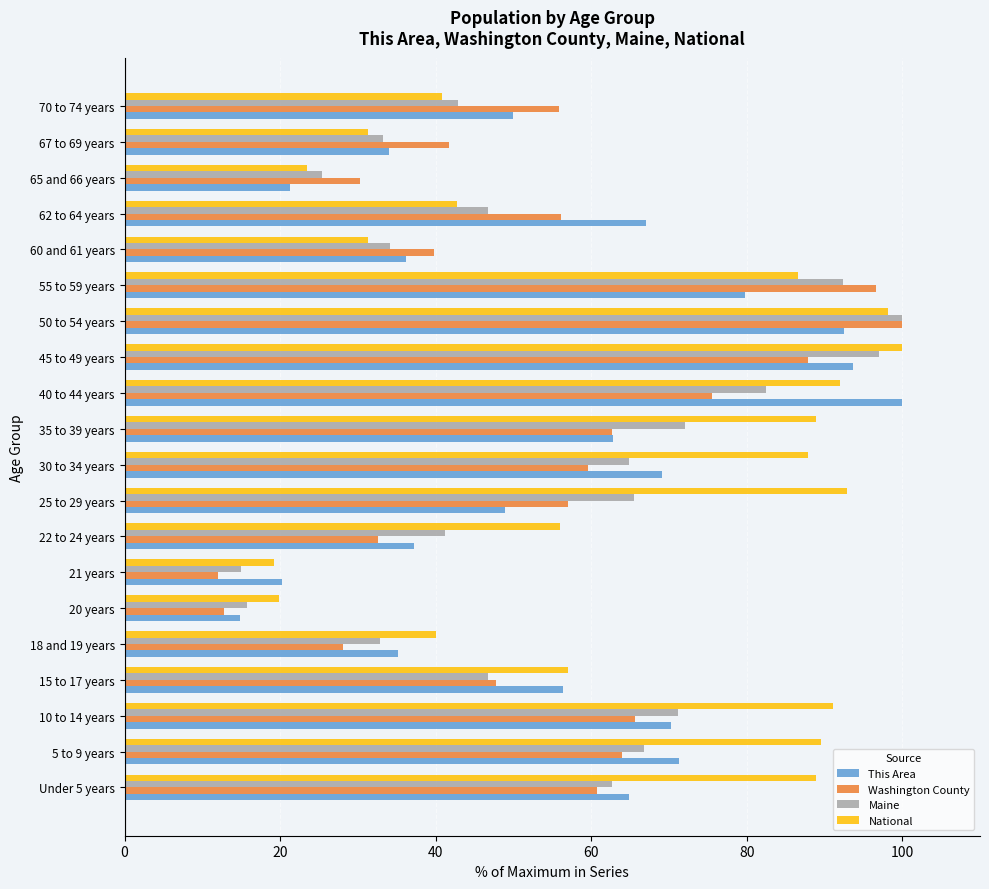

The value of This Area at 21 years is 20.2. True or false?

True